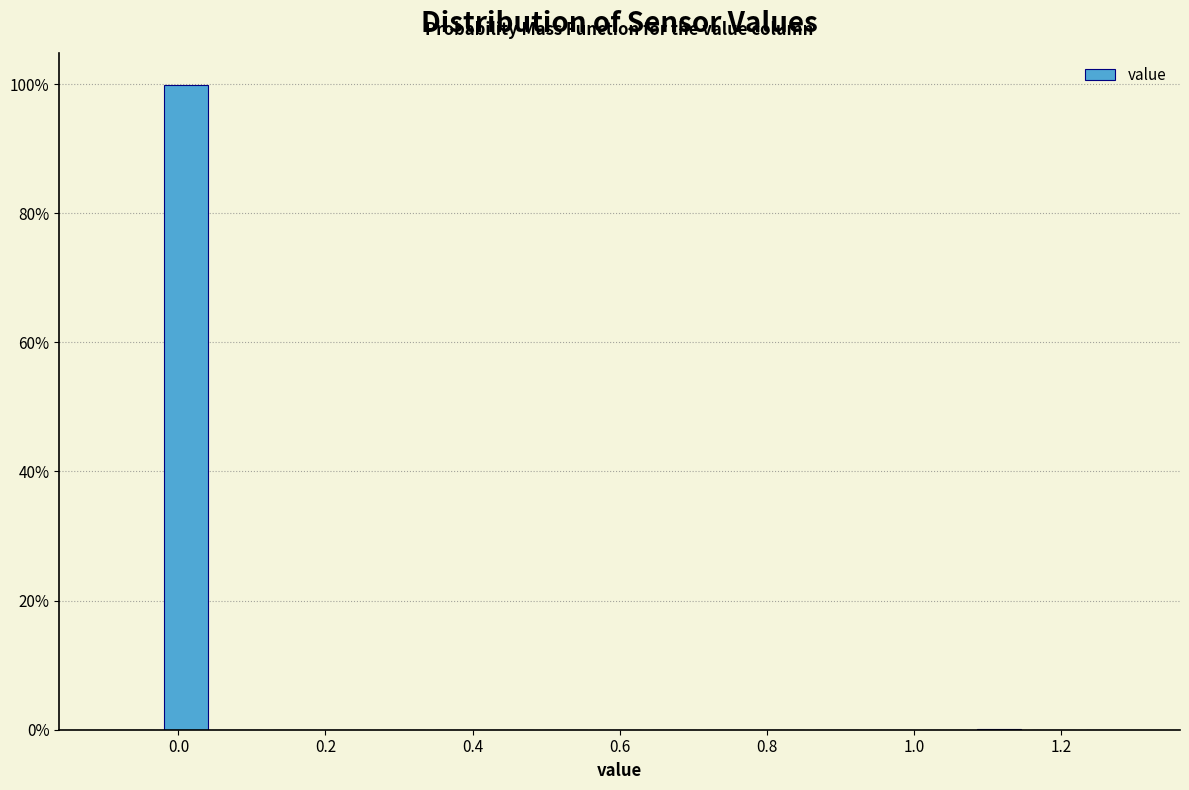

Read against the x-axis, roughly where is the centre of the tallest bar?

0.02